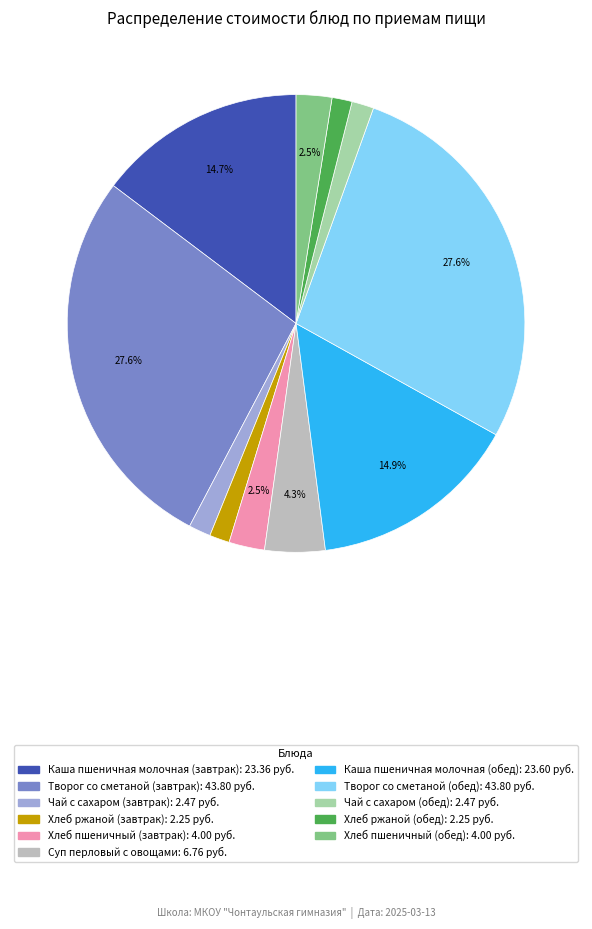

Between Суп перловый с овощами and Хлеб пшеничный (завтрак), which is larger?

Суп перловый с овощами